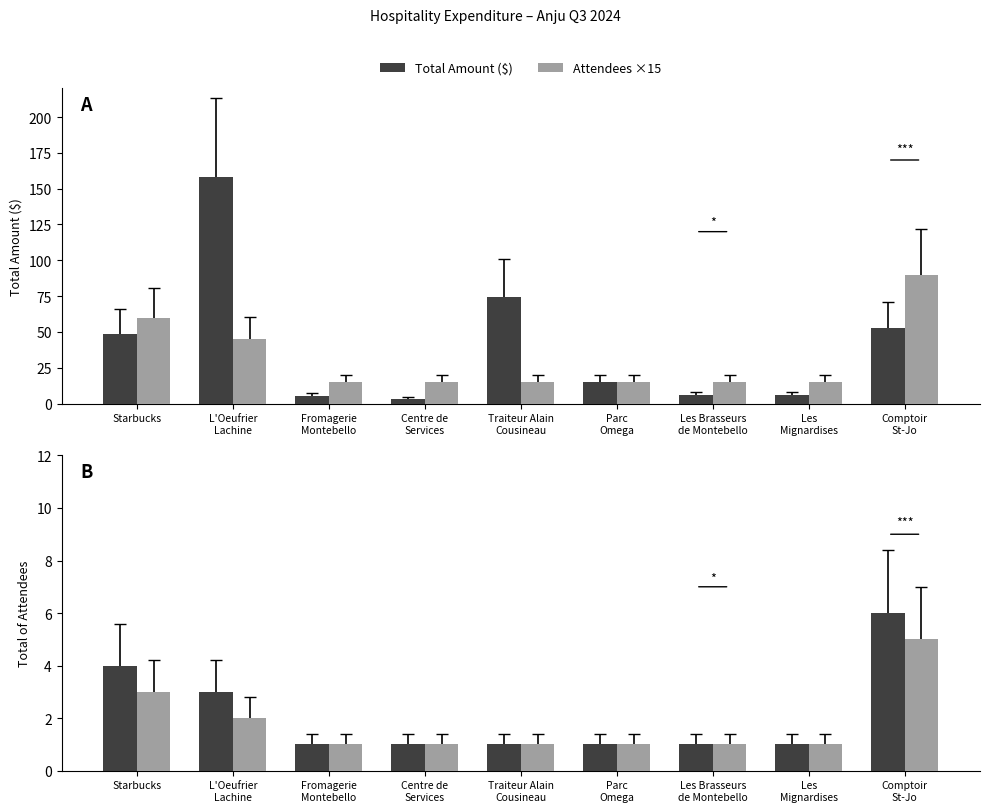

Is it true that Attendees-1 equals 4.7 at Starbucks?

False